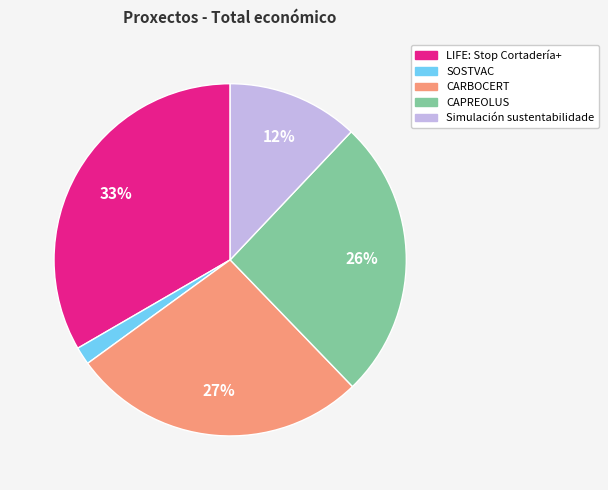

To the nearest percent, what is the difference between the Simulación sustentabilidade and CARBOCERT slice percentages?

15%